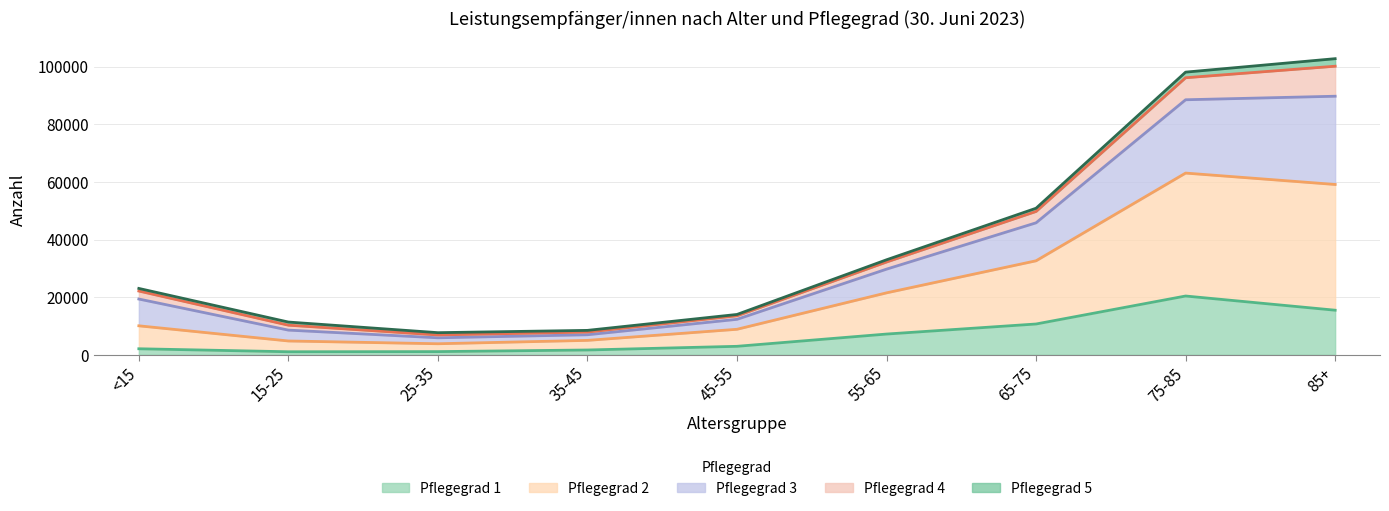

What is the difference between the highest and lowest values at 15-25?

10314